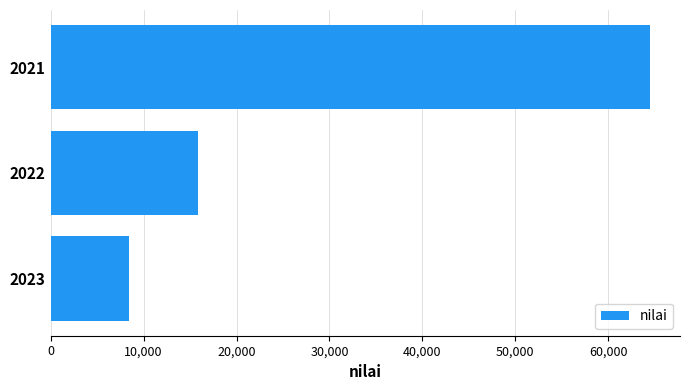

What is the value of the 1st bar from the top?

64500